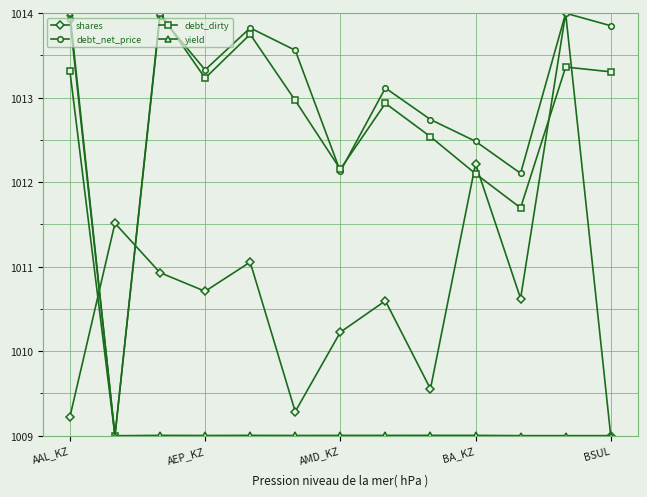

What is the minimum value shown in the chart?

1009.0